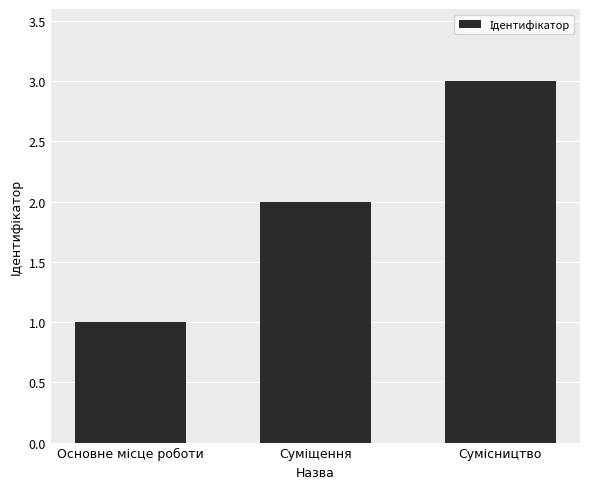

What is the smallest value displayed?

1